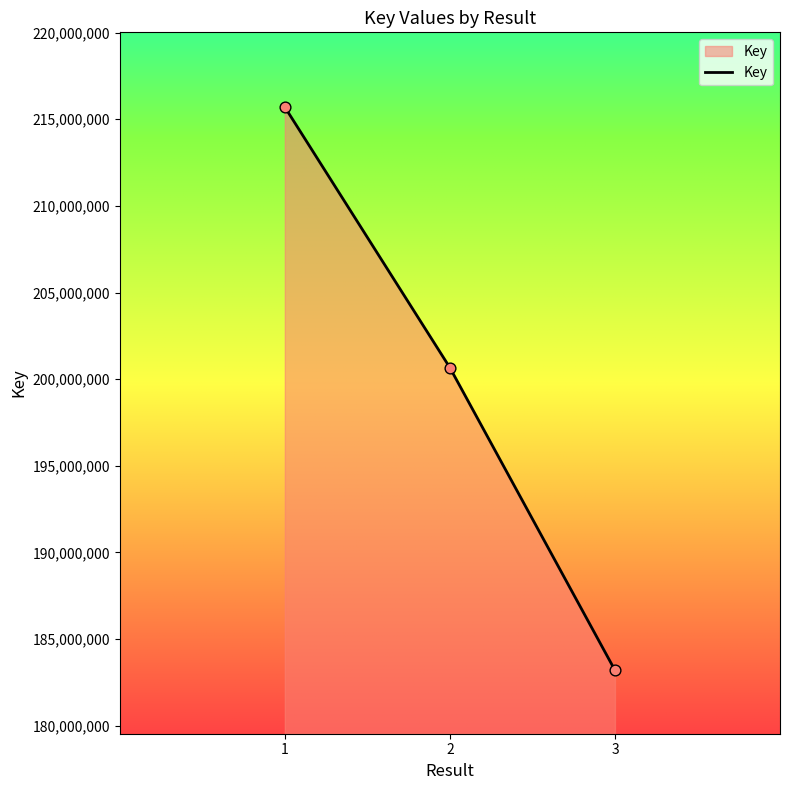

Approximately how many times larger is the value at 2 compared to 3?

1.1